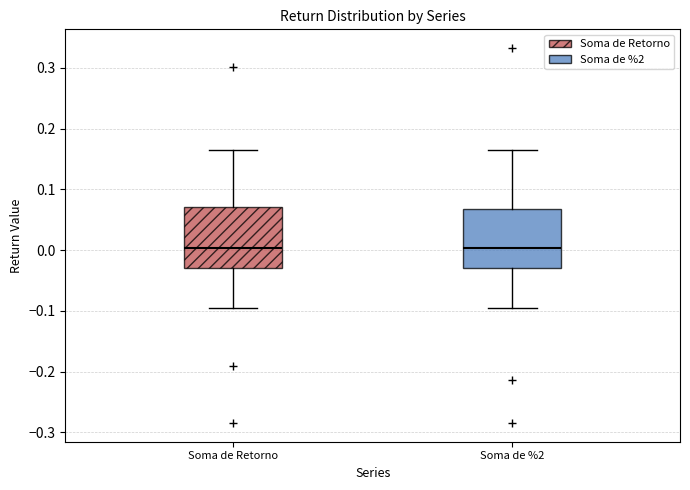

Reading left to right, read every box against the y-axis: the position of its median line, the range the box covers, and the ends of its whiskers. The values are not printed on the chart, so give them approximately, as read against the axis.

Soma de Retorno: median 0.00, box -0.03 to 0.07, whiskers -0.10 to 0.16
Soma de %2: median 0.00, box -0.03 to 0.07, whiskers -0.10 to 0.16